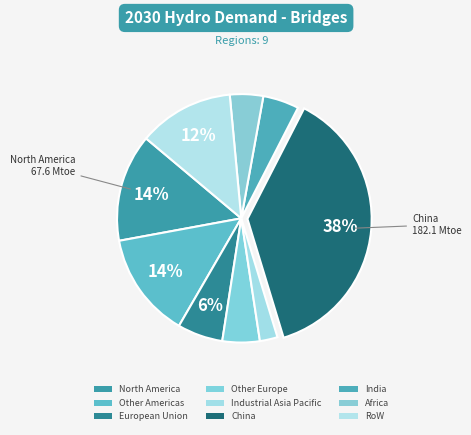

Which slice is the largest?

China